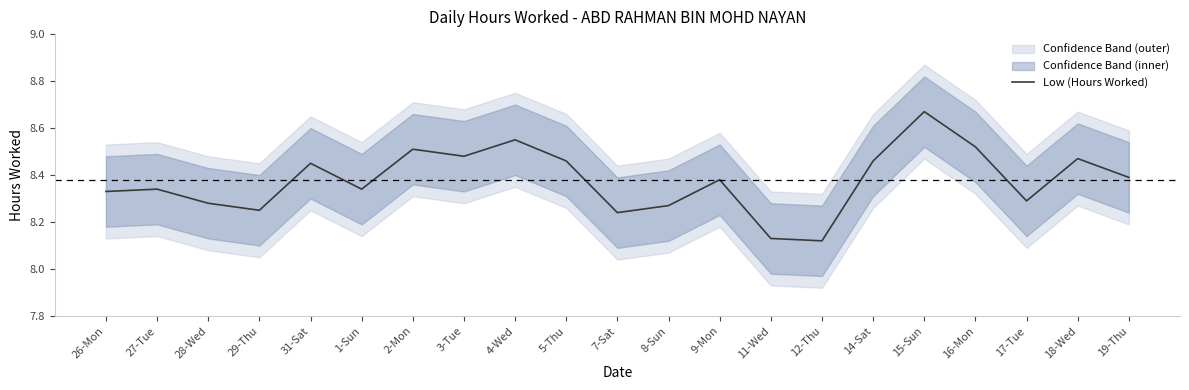

The value at 7-Sat is 14.4. True or false?

False